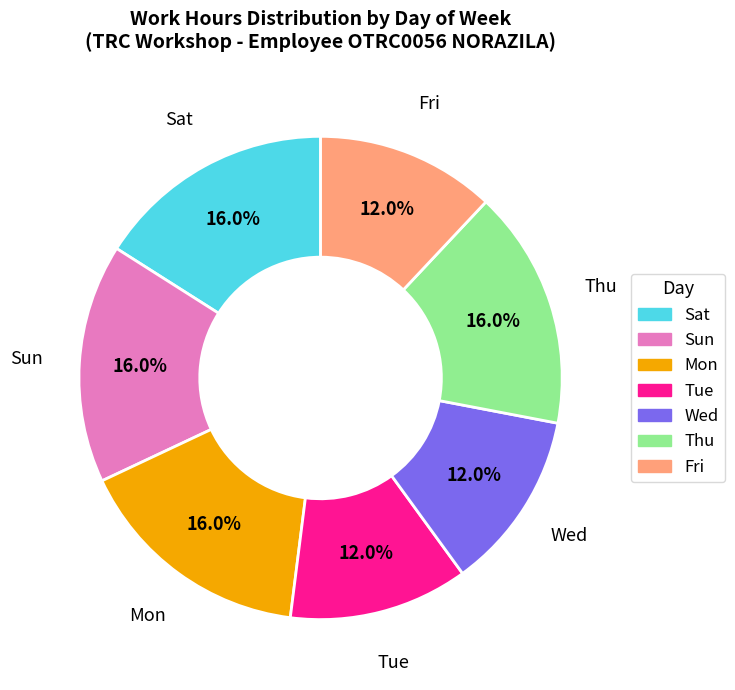

Is there any slice that represents more than half of the pie?

No